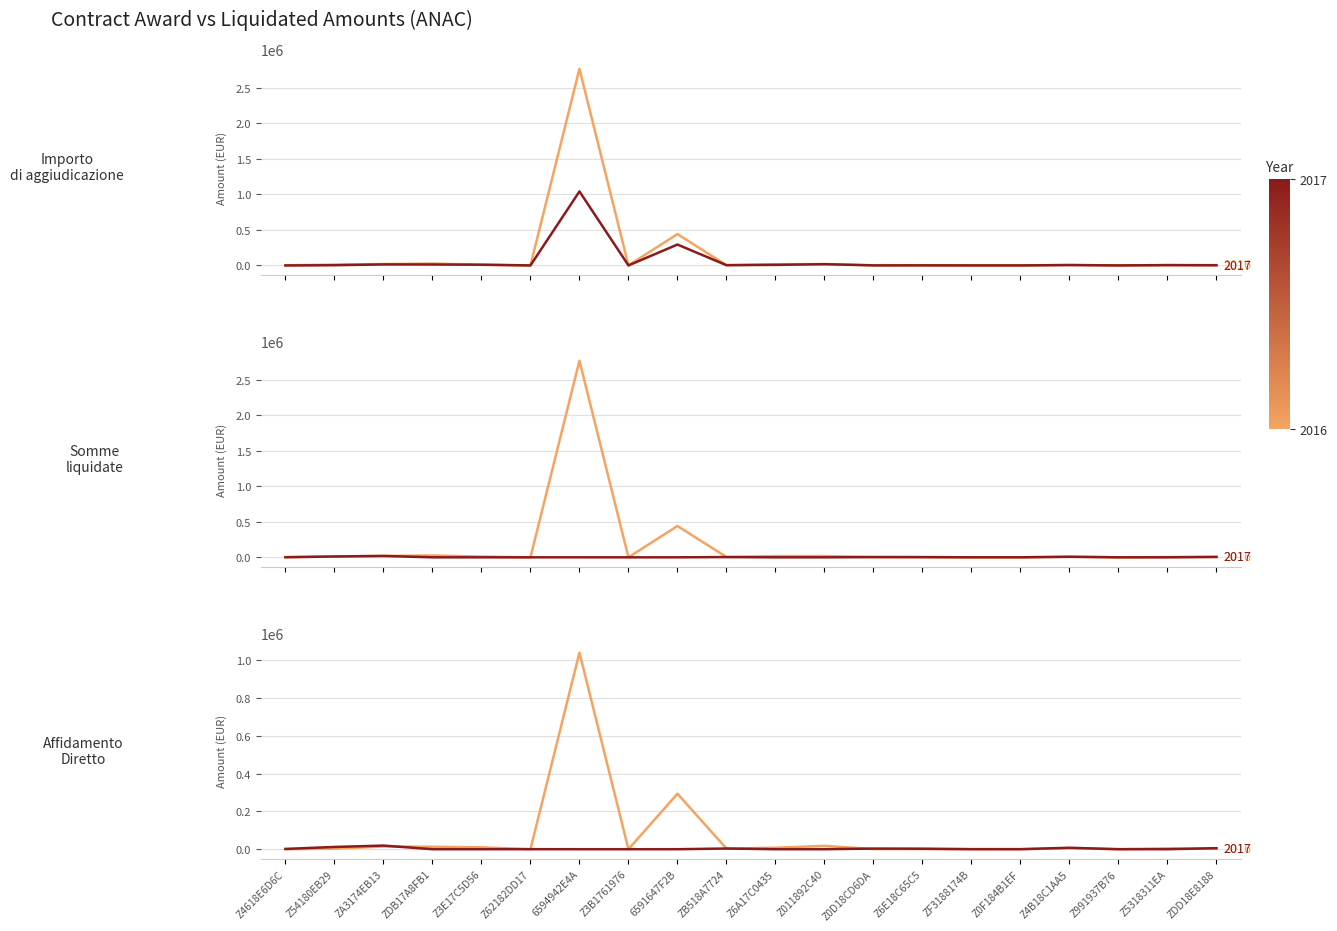

Rank the series by their average value, from lowest to highest.

Affidamento Diretto, Somme liquidate, Importo di aggiudicazione